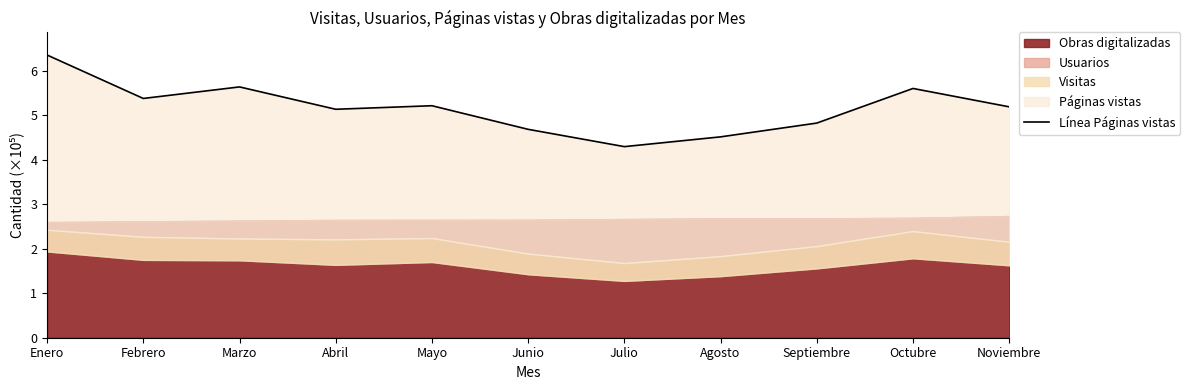

Reading left to right, extract all data points from this chart.

6.4	5.4	5.6	5.1	5.2	4.7	4.3	4.5	4.8	5.6	5.2